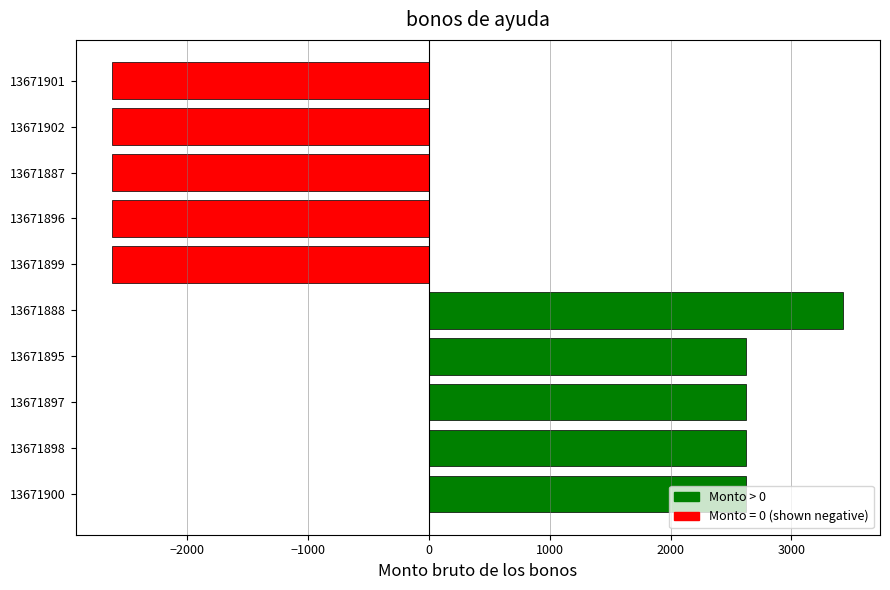

Between 13671896 and 13671898, which is larger?

13671898